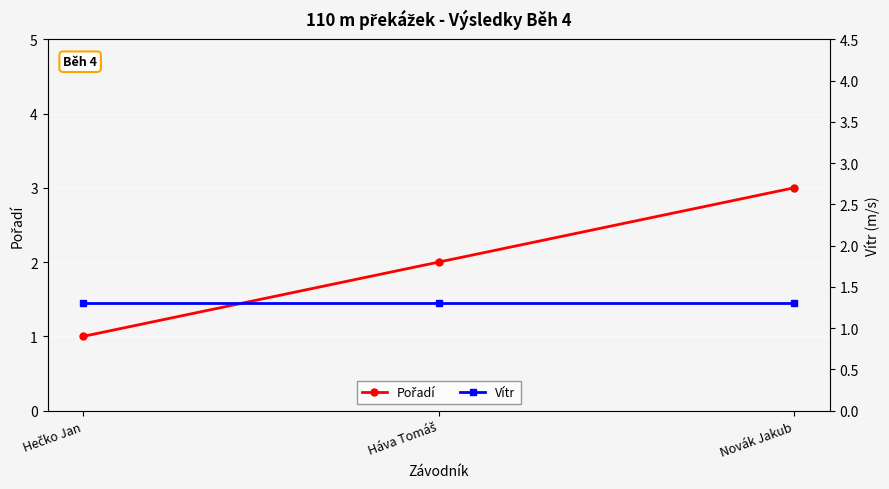

At which category is the sum across all series the highest?

Novák Jakub